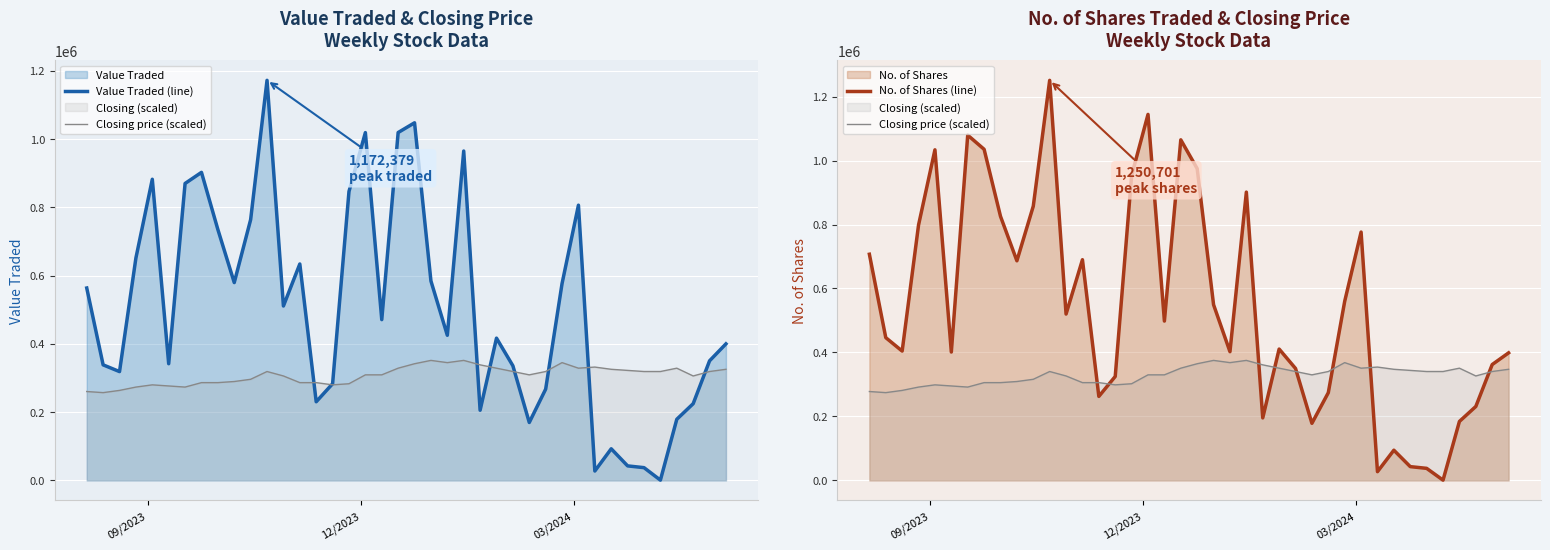

In Value Traded (line), how many points are lower than both neighbors (excluding endpoints)?

11